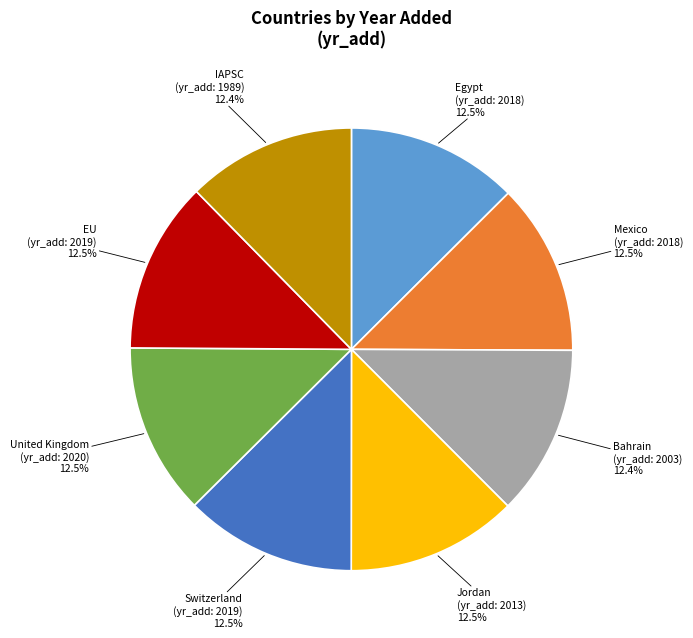

Is it true that EU is 23% of the pie?

False